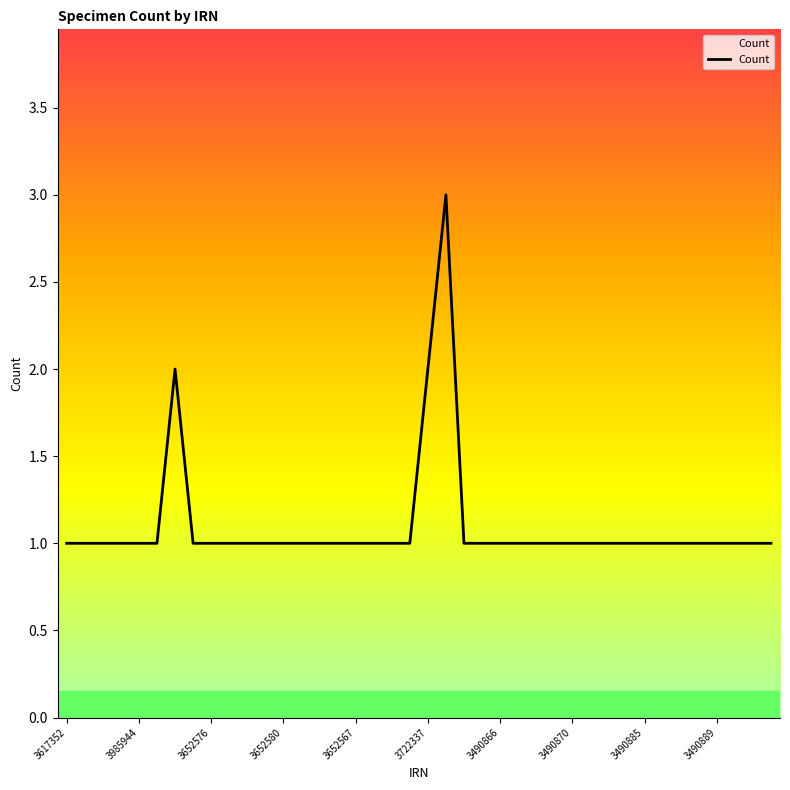

What is the greatest value displayed?

3